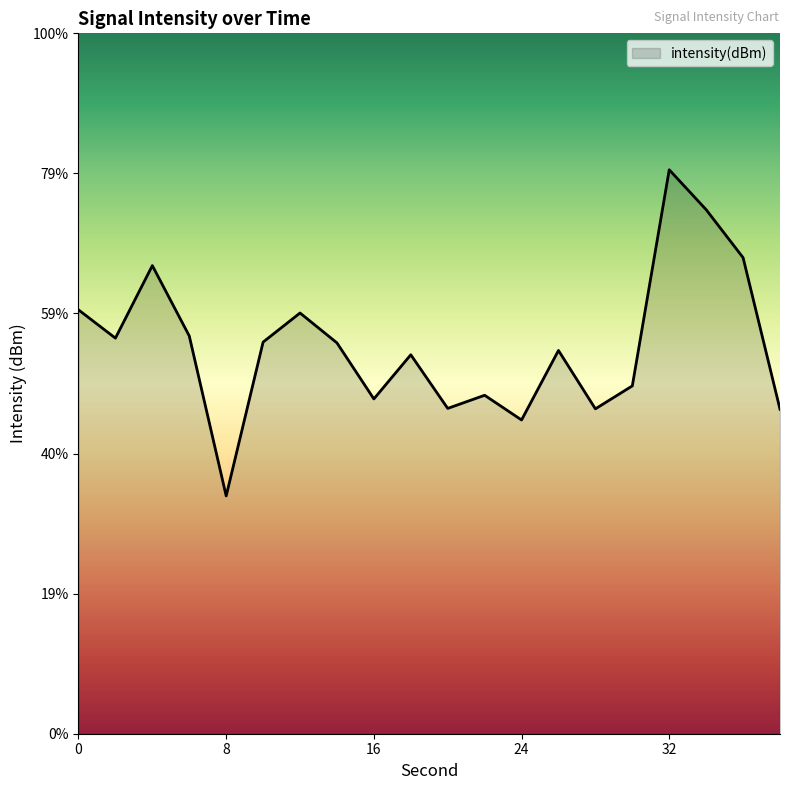

What is the difference between the values at 14 and 28?

1.0